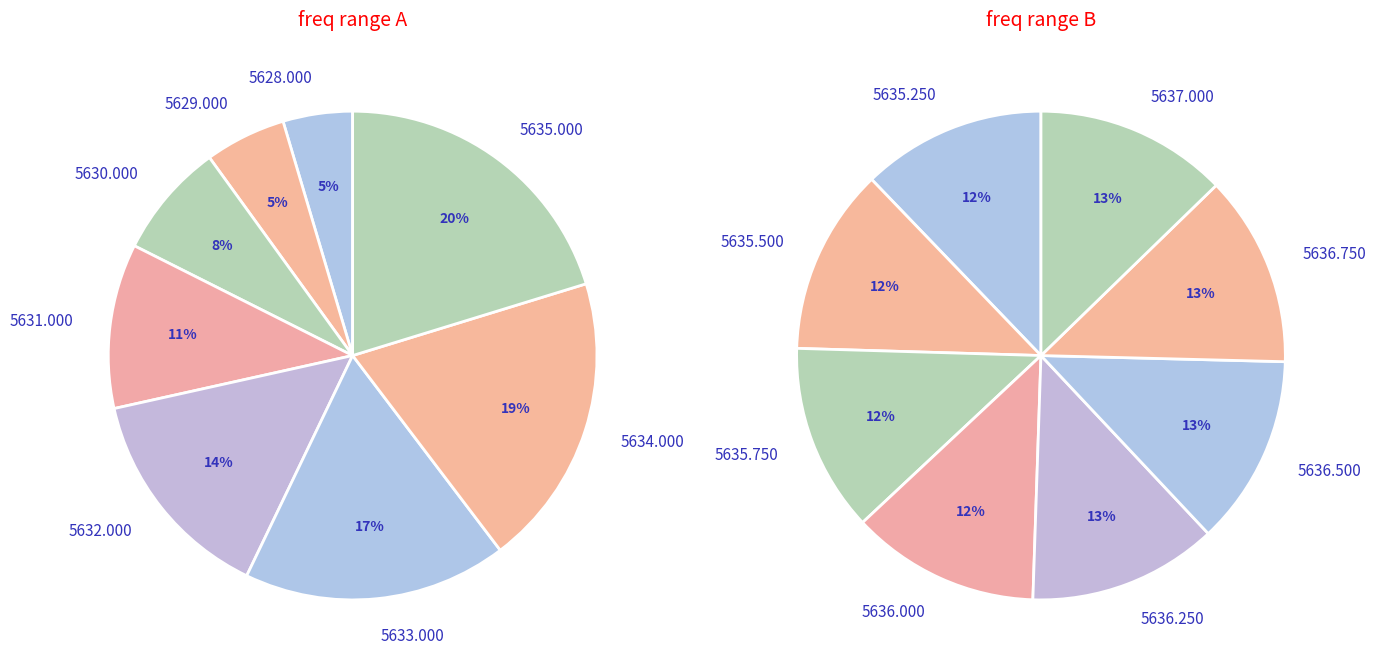

What percentage do 5628.0 and 5635.0 together represent?

25.0%